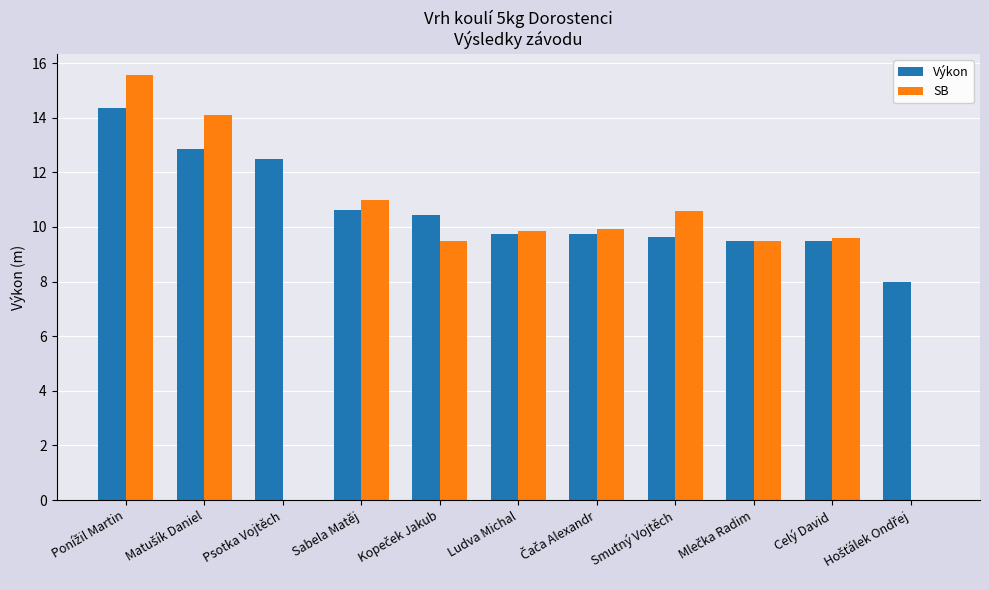

Which series has the largest total across all categories?

Výkon